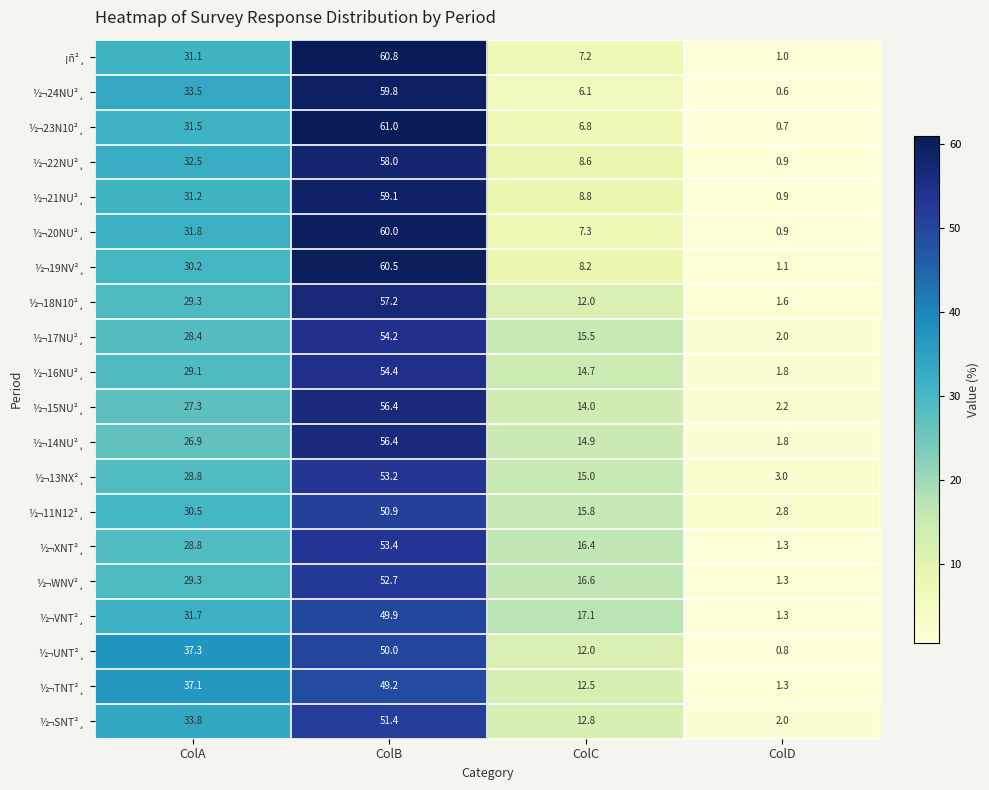

At which category is the sum across all series the highest?

ColB